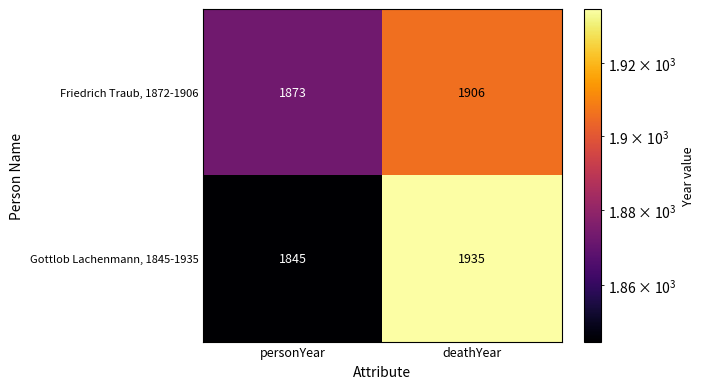

What is the difference between the maximum and minimum values in the Friedrich Traub, 1872-1906 series?

33